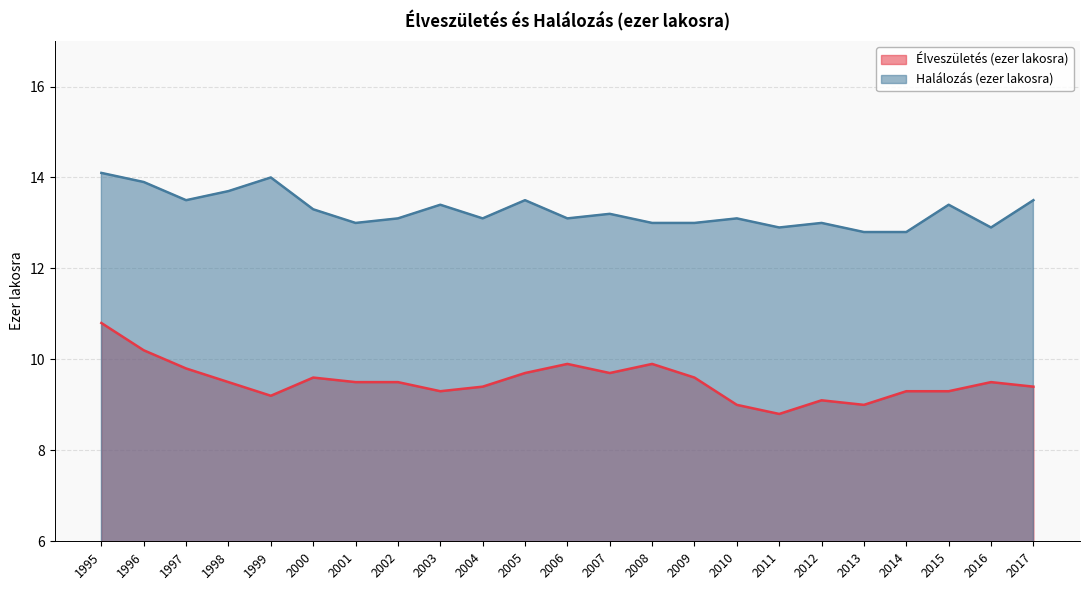

At which category does the chart reach its peak across all series?

1995